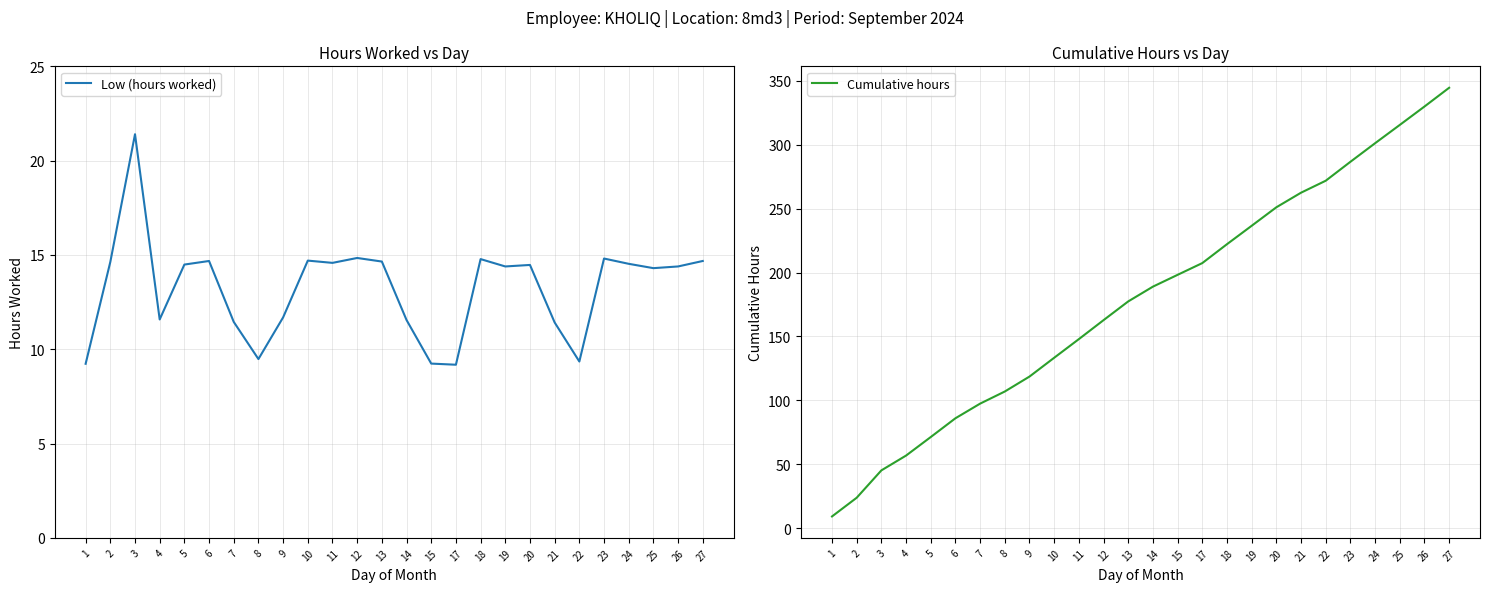

Reading right to left, transcribe all the data shown in this chart.

Low (hours worked): 27=14.7	26=14.4	25=14.3	24=14.5	23=14.8	22=9.3	21=11.4	20=14.5	19=14.4	18=14.8	17=9.2	15=9.2	14=11.6	13=14.7	12=14.8	11=14.6	10=14.7	9=11.7	8=9.5	7=11.4	6=14.7	5=14.5	4=11.6	3=21.4	2=14.6	1=9.2
Cumulative hours: 27=344.5	26=329.8	25=315.4	24=301.1	23=286.6	22=271.8	21=262.4	20=251.0	19=236.5	18=222.2	17=207.4	15=198.2	14=189.0	13=177.4	12=162.8	11=147.9	10=133.3	9=118.6	8=106.9	7=97.5	6=86.0	5=71.3	4=56.8	3=45.3	2=23.9	1=9.2